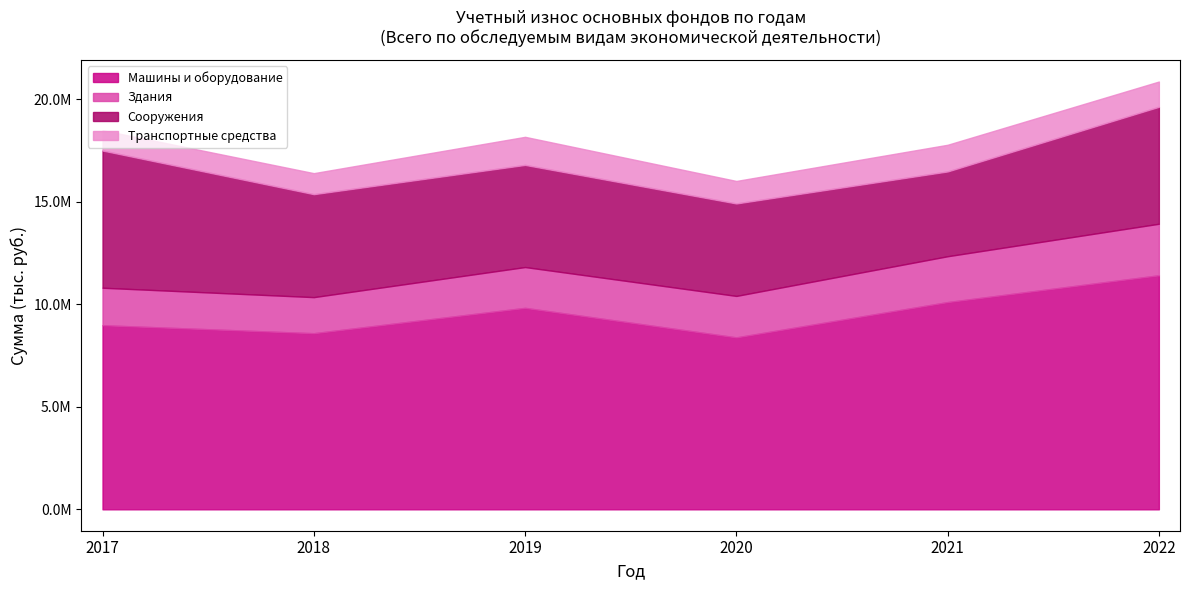

Is it true that Машины и оборудование equals 8979011 at 2017?

True